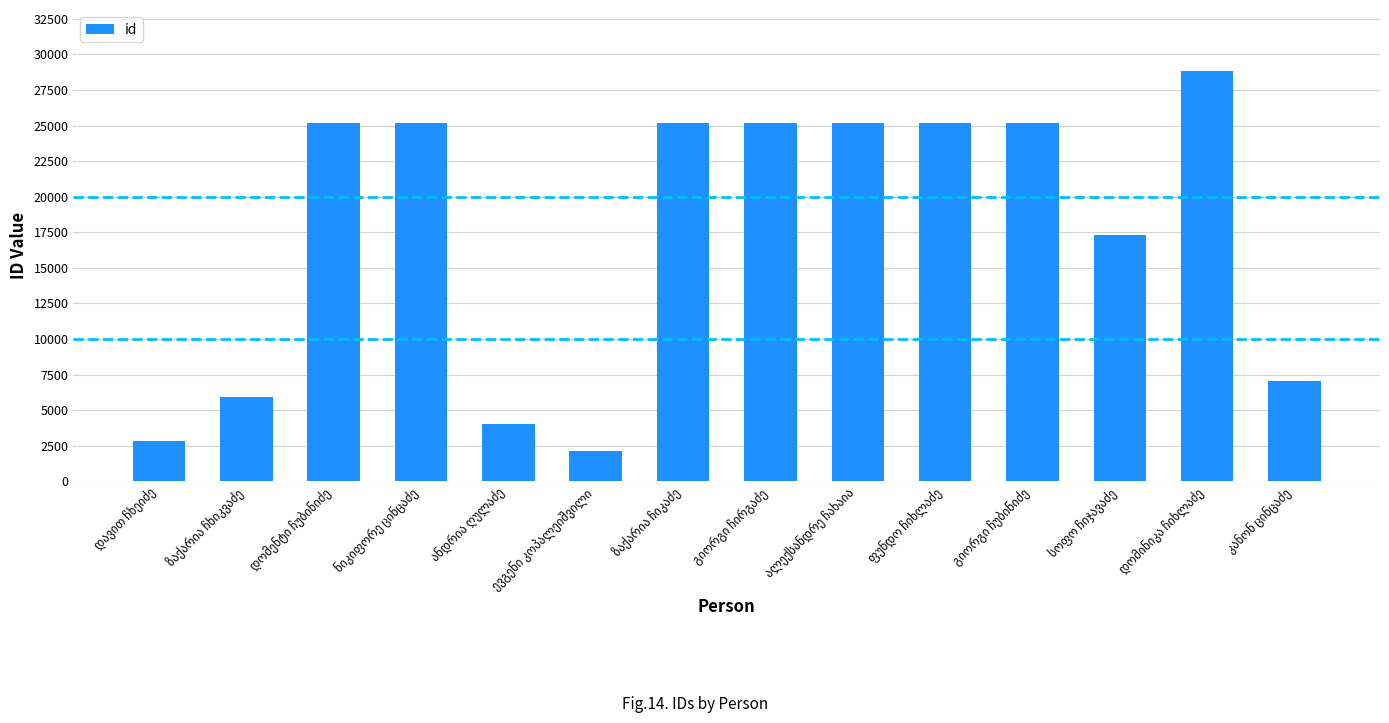

What is the value of the 9th bar from the left?

25199